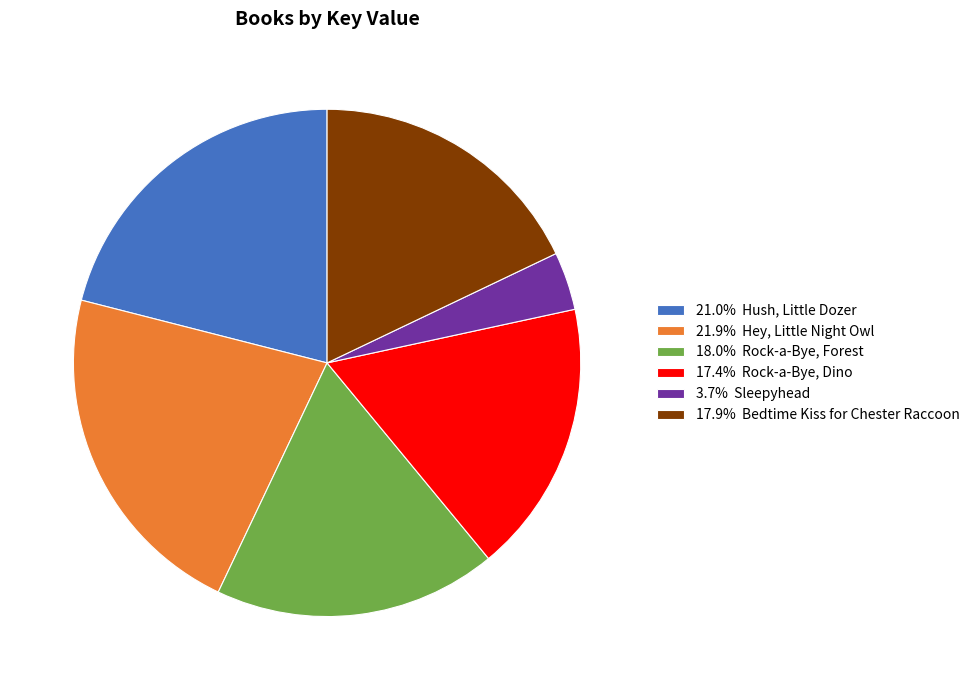

Do 21.9% Hey, Little Night Owl and 17.4% Rock-a-Bye, Dino together represent more than half of the pie?

No